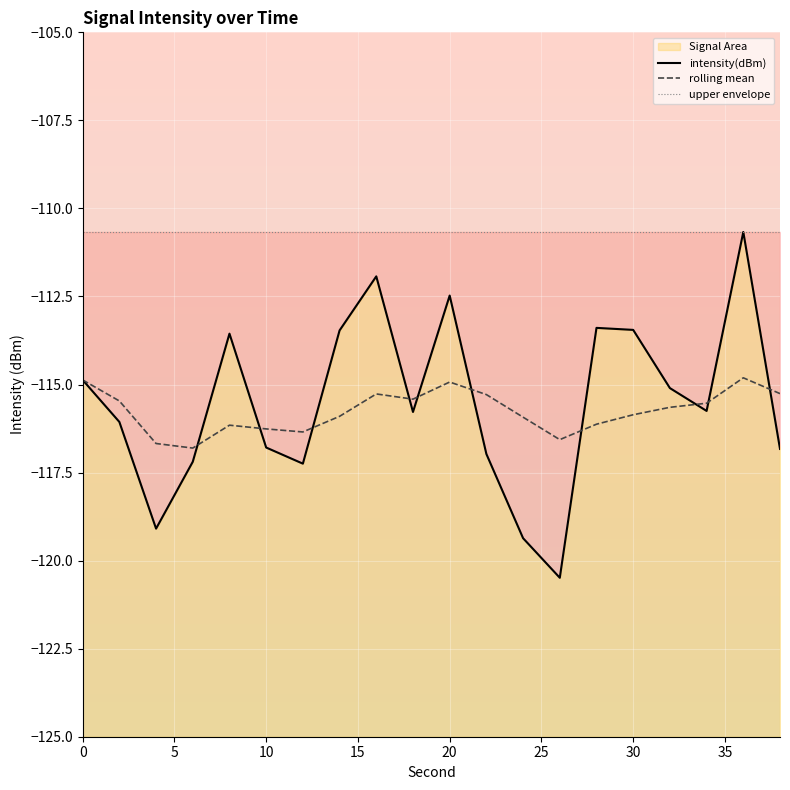

What is the difference between the second highest and minimum values in the rolling mean series?

1.9